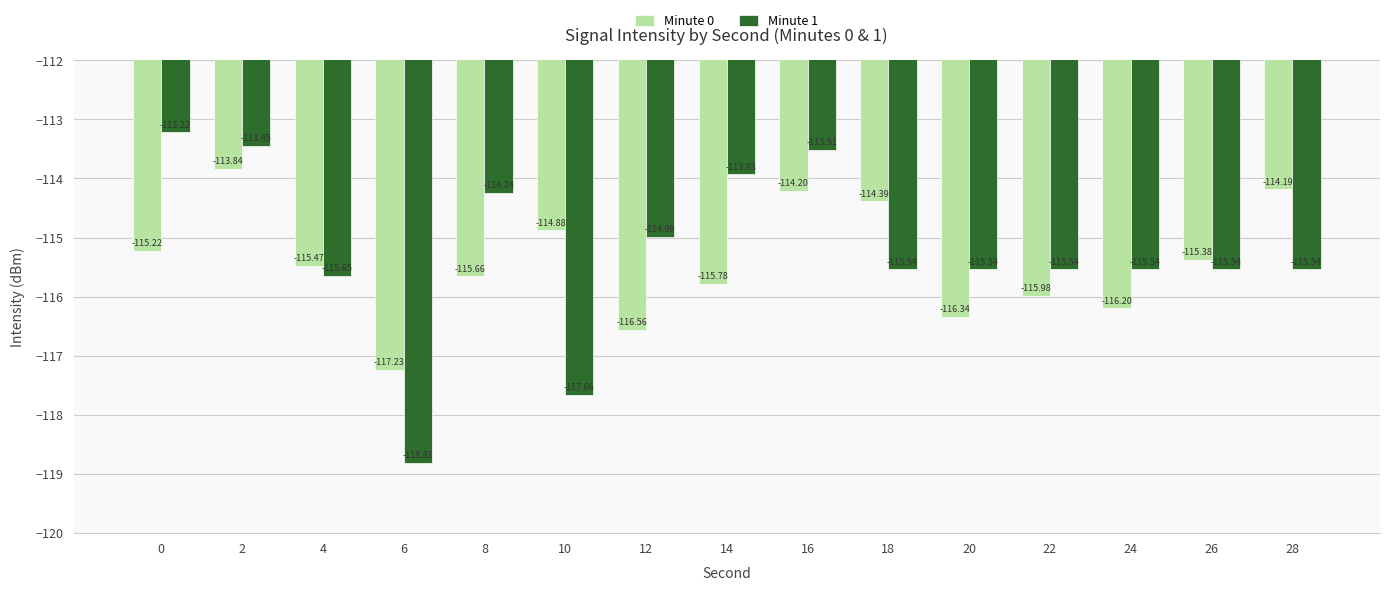

Rank the series at 12 from lowest to highest value.

Minute 0, Minute 1